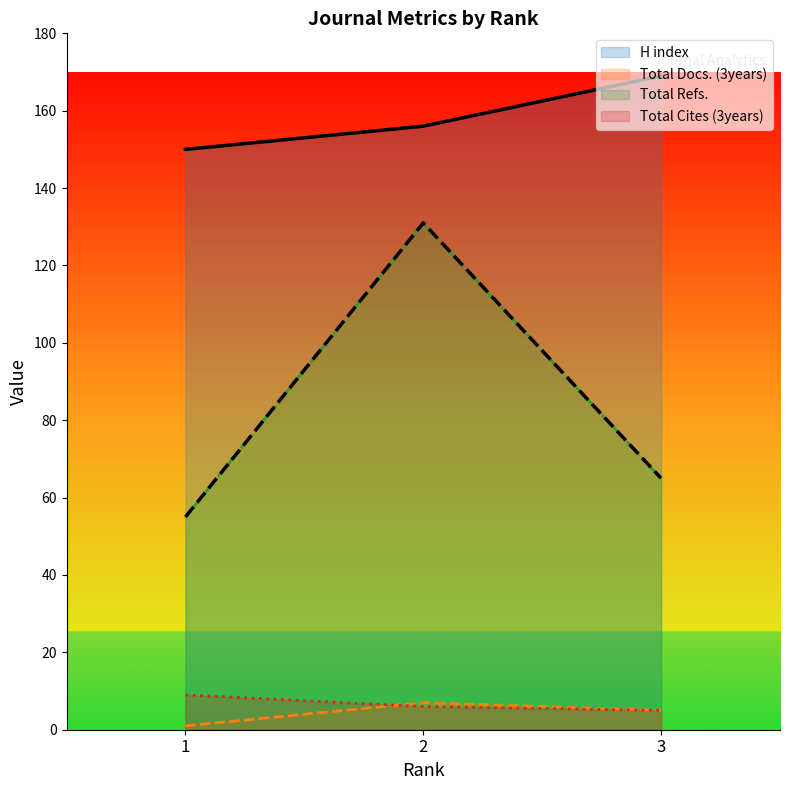

What is the spread (max minus min) of values at 2?

150